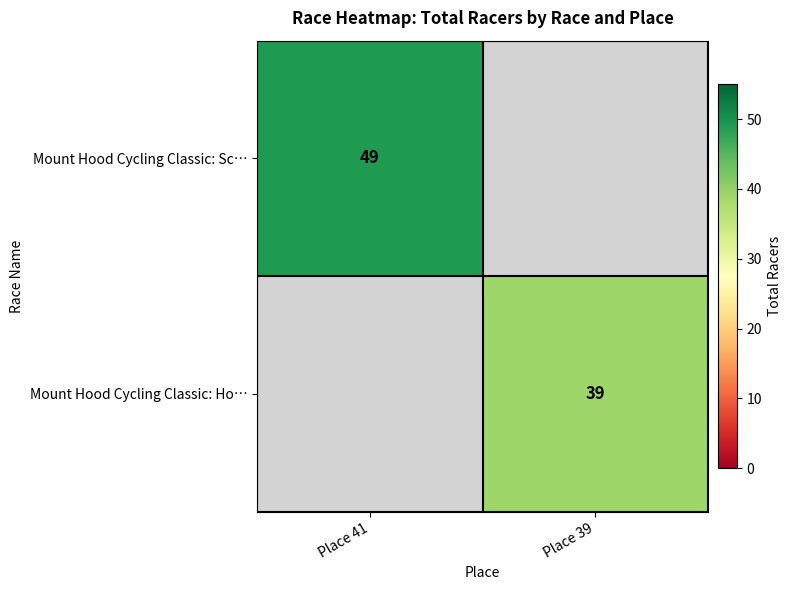

The value of Mount Hood Cycling Classic: Sc… at Place 41 is 49. True or false?

True